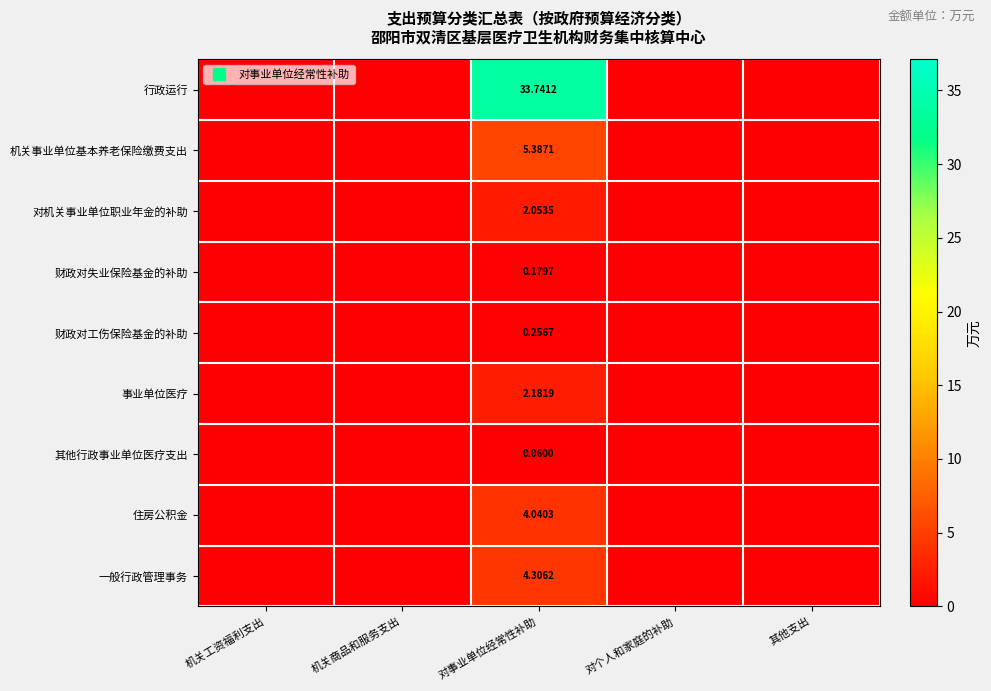

At which category is the sum across all series the highest?

对事业单位经常性补助